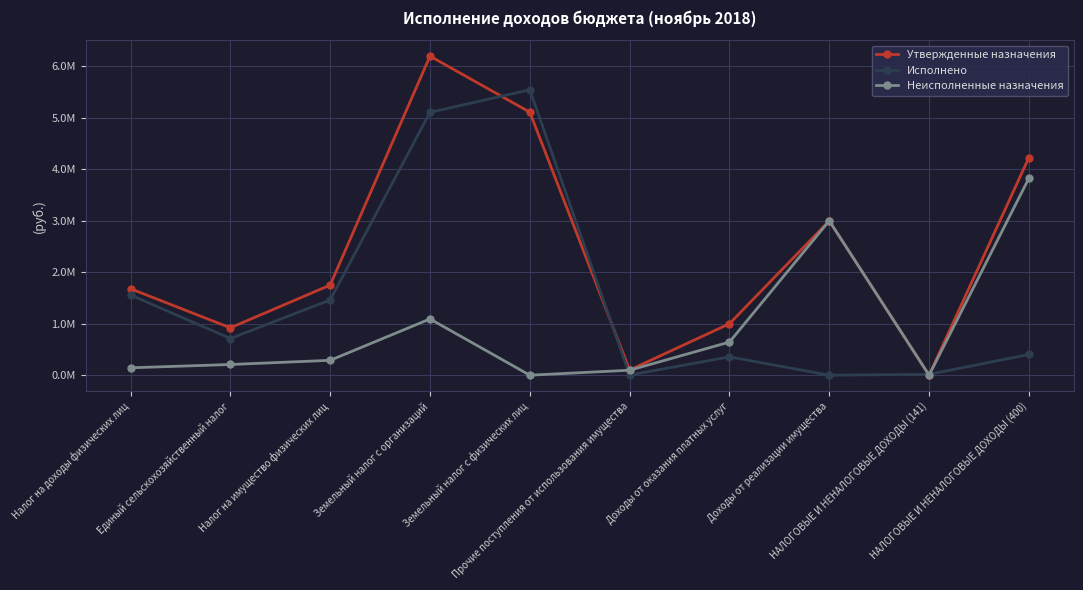

What is the label of the 3rd point from the left?

Налог на имущество физических лиц